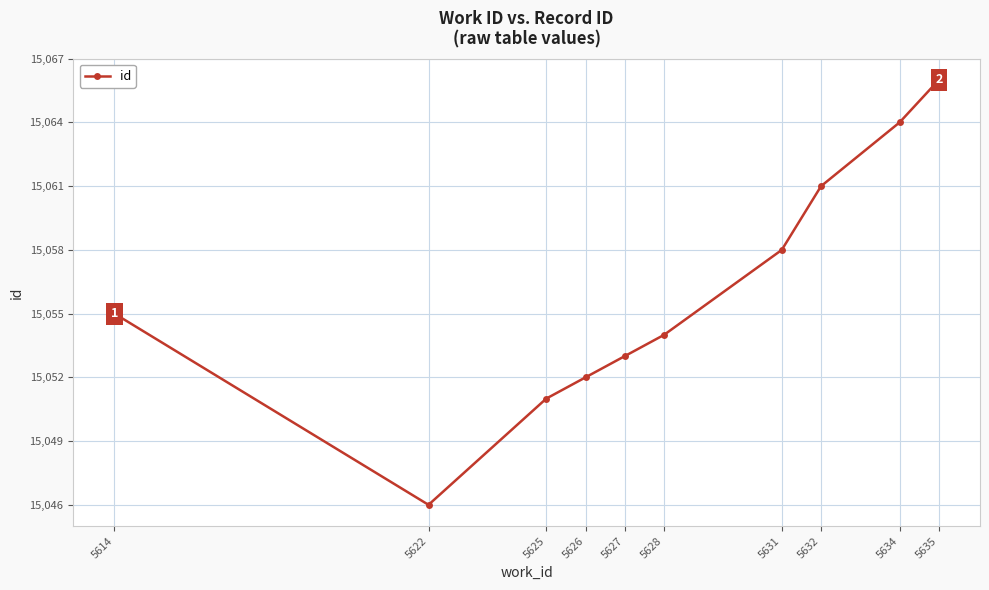

True or false: the data shows 15066 at 5635.

True